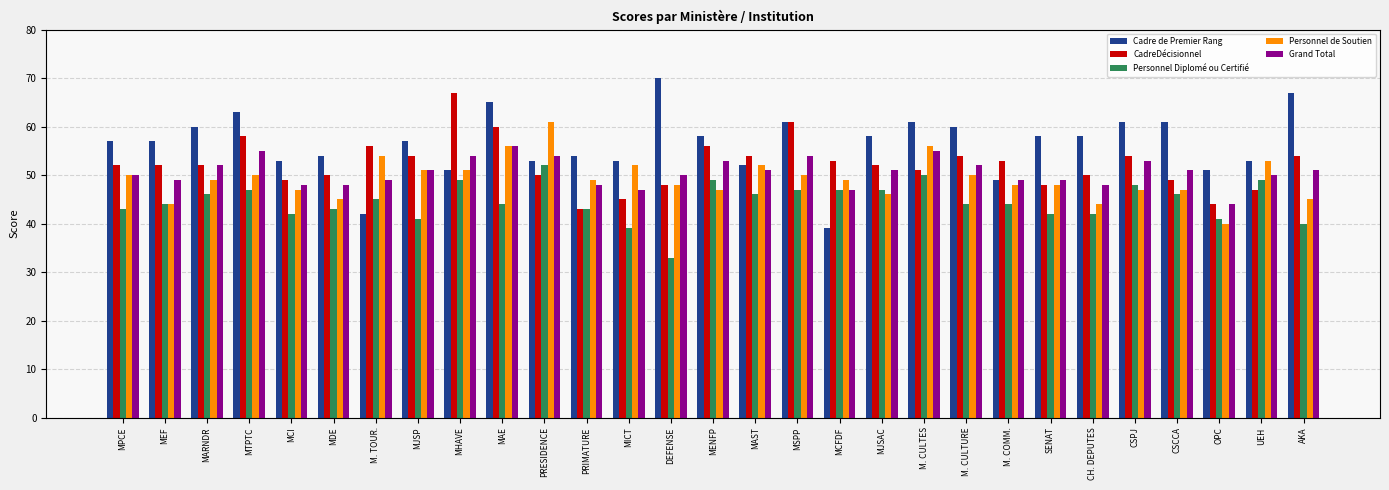

How many values in the Grand Total series are below 51?

14